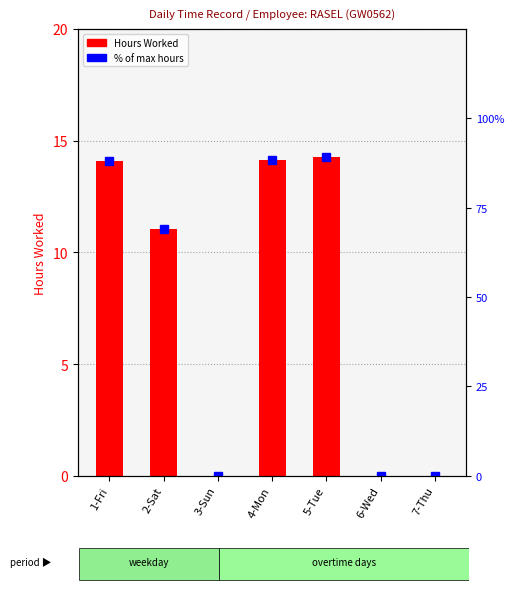

Reading left to right, list all the values displayed in this chart.

Hours Worked: 14.1	11.0	0.0	14.1	14.2	0.0	0.0
% of max hours: 88.0	68.9	0.0	88.4	89.1	0.0	0.0